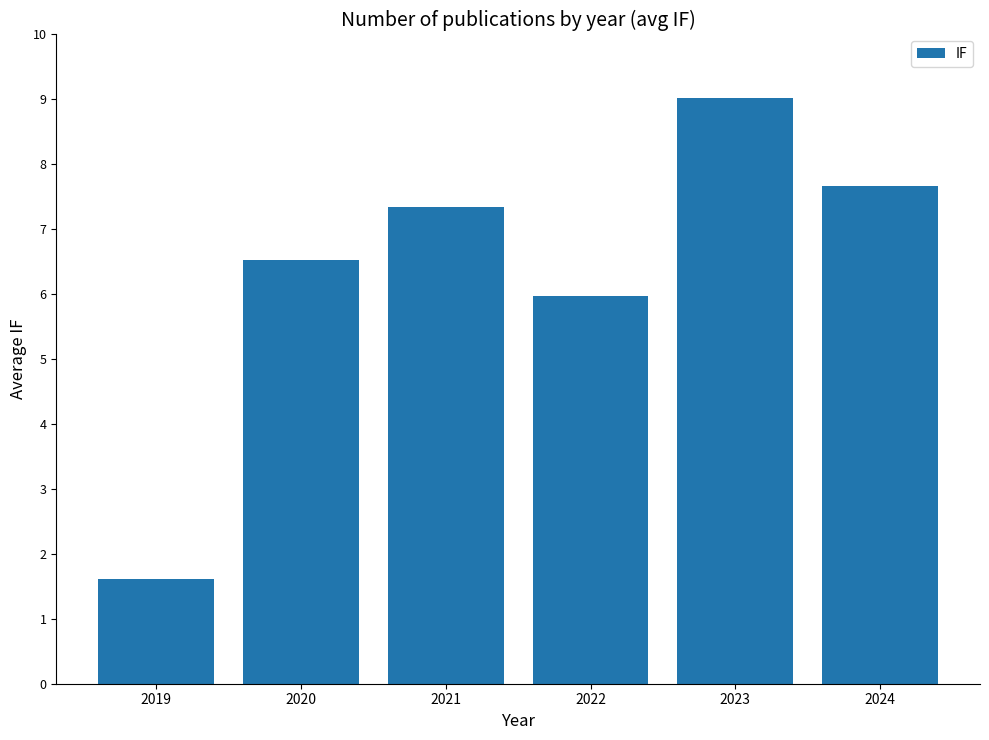

Rank the categories by value from lowest to highest.

2019, 2022, 2020, 2021, 2024, 2023